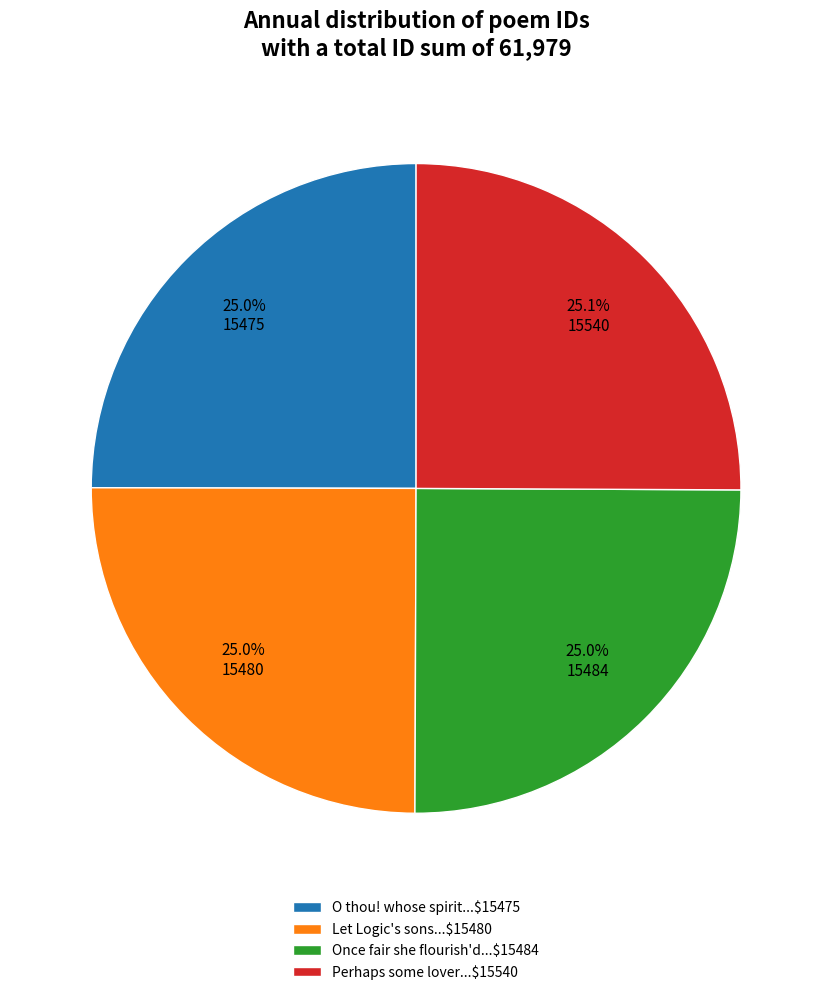

Does Once fair she flourish'd...$15484 represent more than half of the total?

No